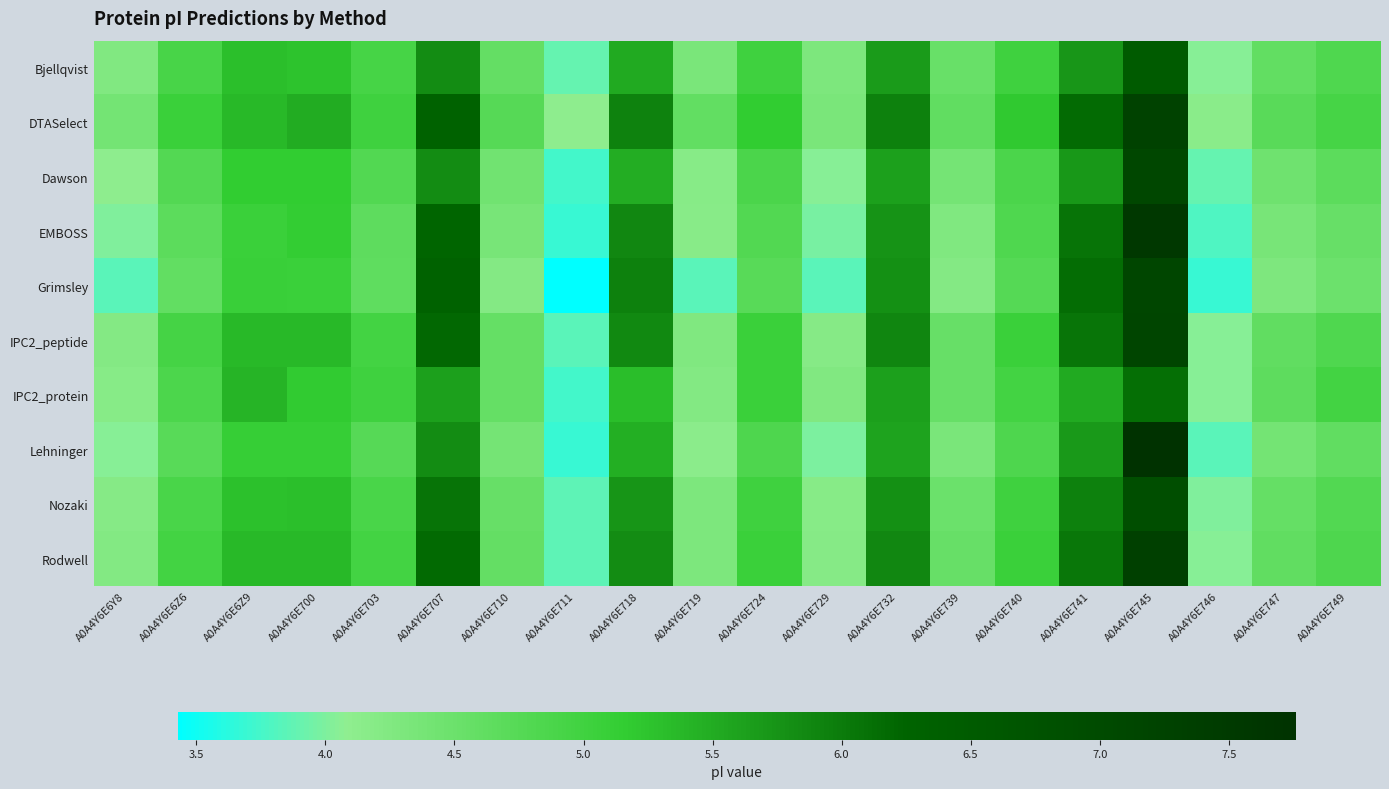

At which category is the sum across all series the highest?

A0A4Y6E745